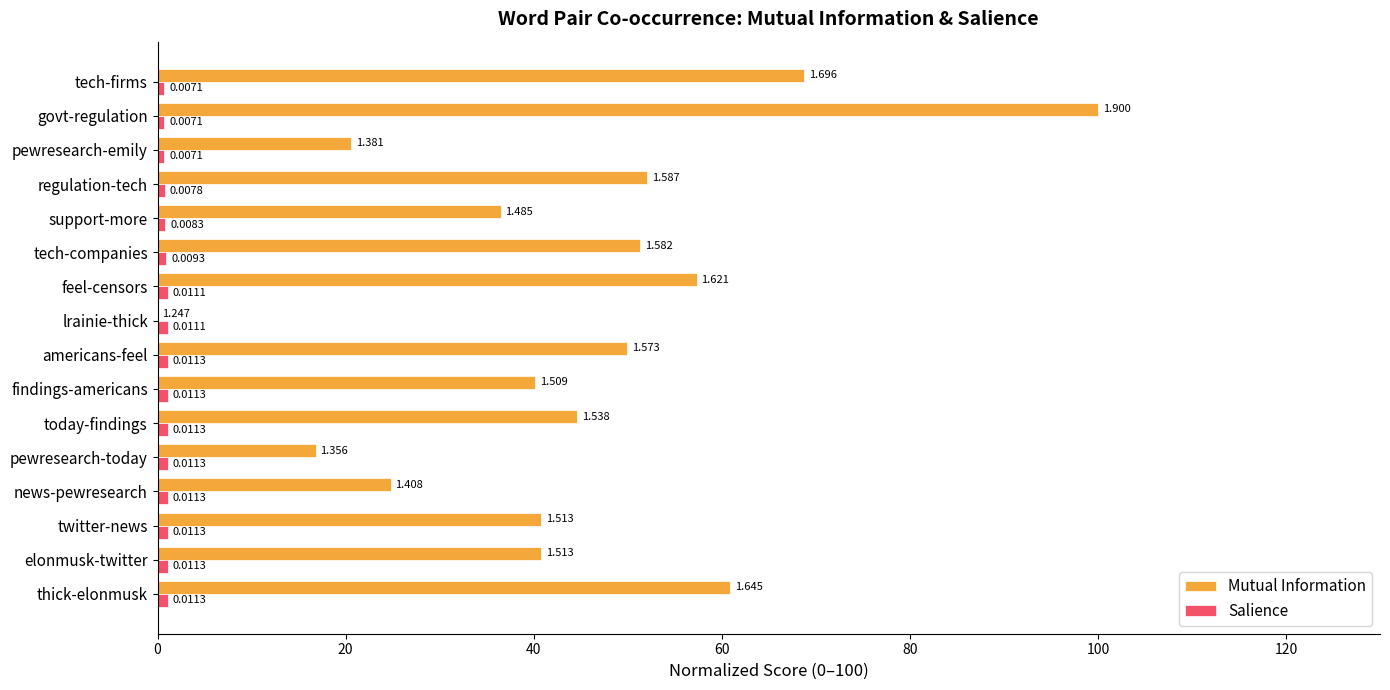

What is the greatest value displayed?

100.0